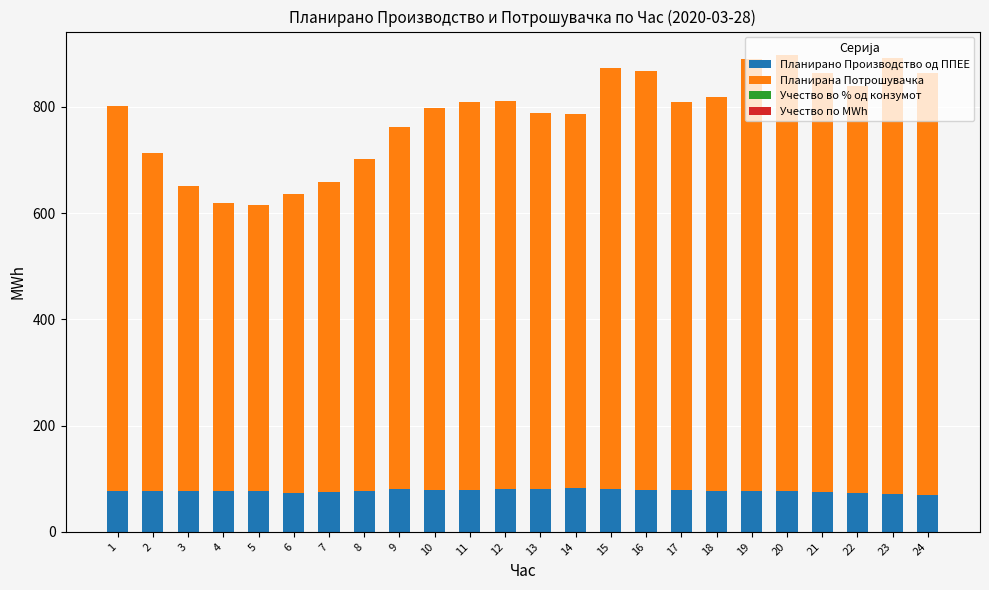

What is the highest value of the Планирано Производство од ППЕЕ series?

81.6